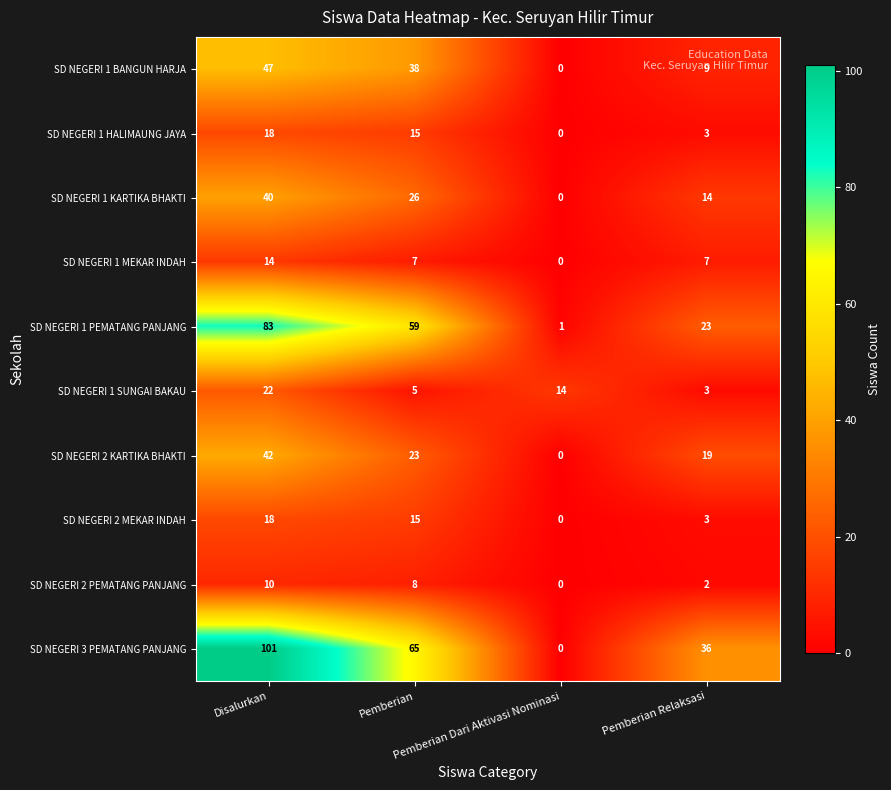

How many SD NEGERI 1 MEKAR INDAH values are between 7 and 14?

3